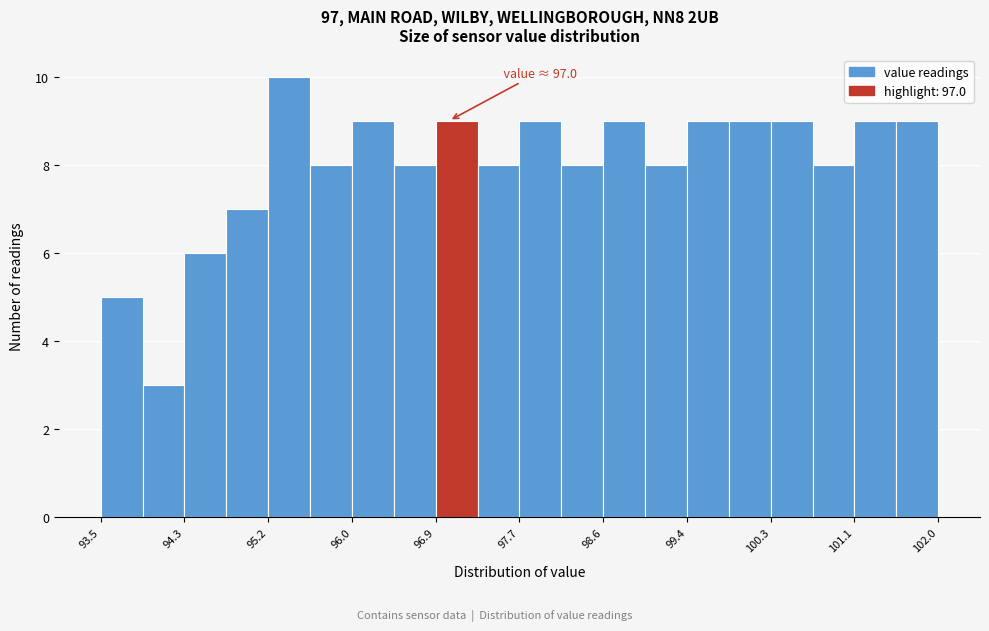

Over which range of the x-axis is the bar tallest?

95.2 to 95.6